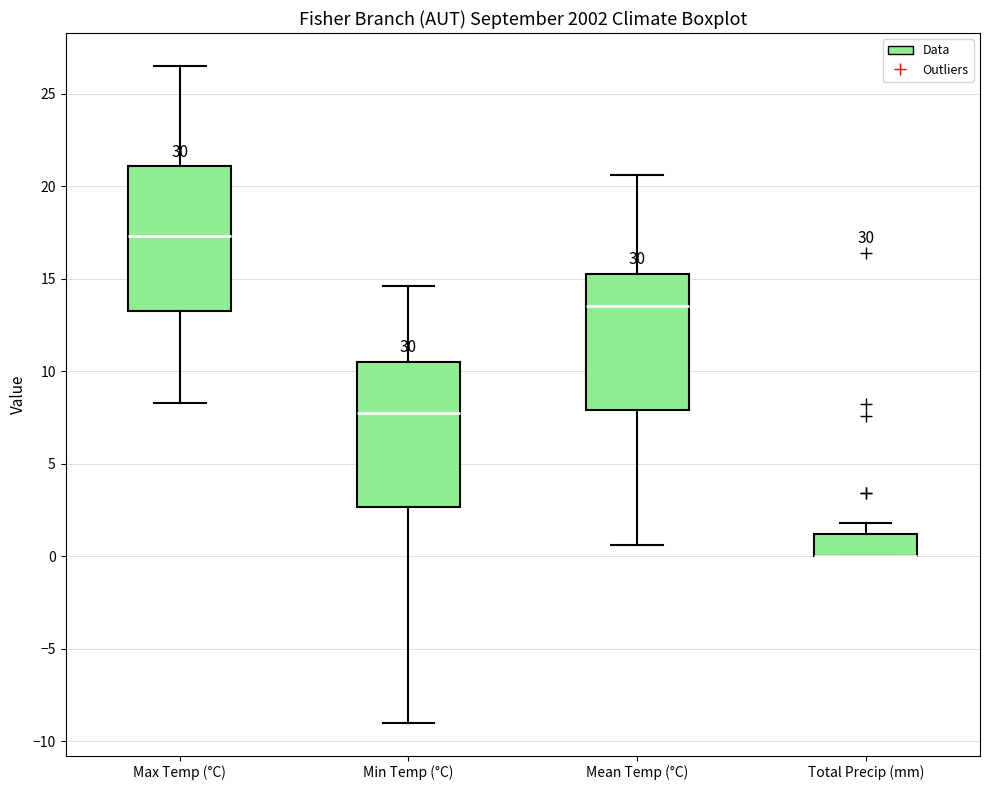

Where does the lower whisker of the box for Max Temp (°C) end on the y-axis? The values are not printed on the chart, so give them approximately, as read against the axis.

8.5